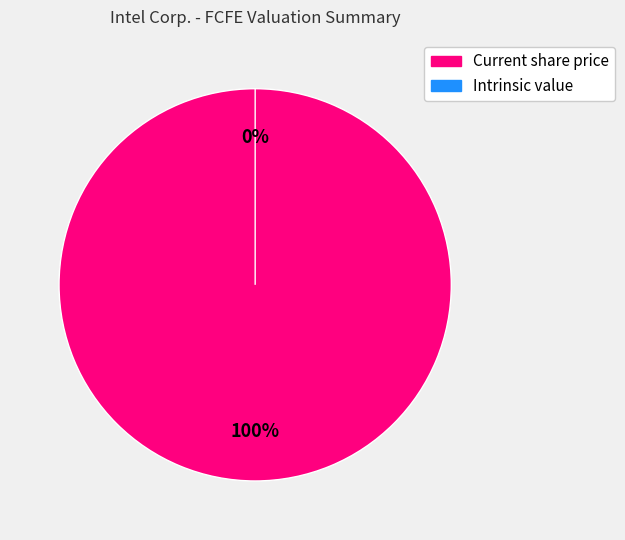

To the nearest percent, what is the difference between the largest and smallest slice percentages?

100%